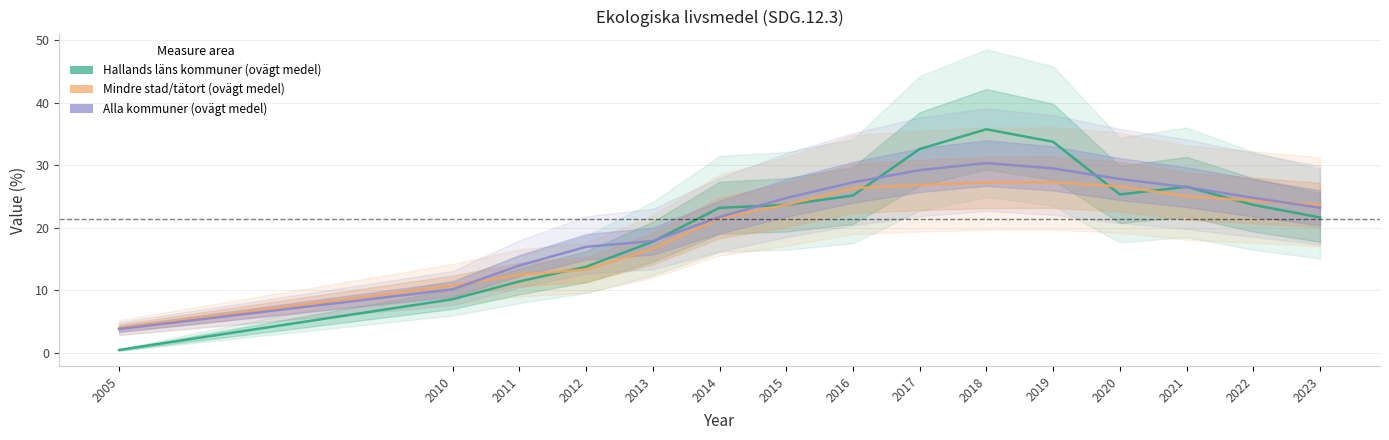

How many values in the Hallands läns kommuner (ovägt medel) series exceed 23?

9